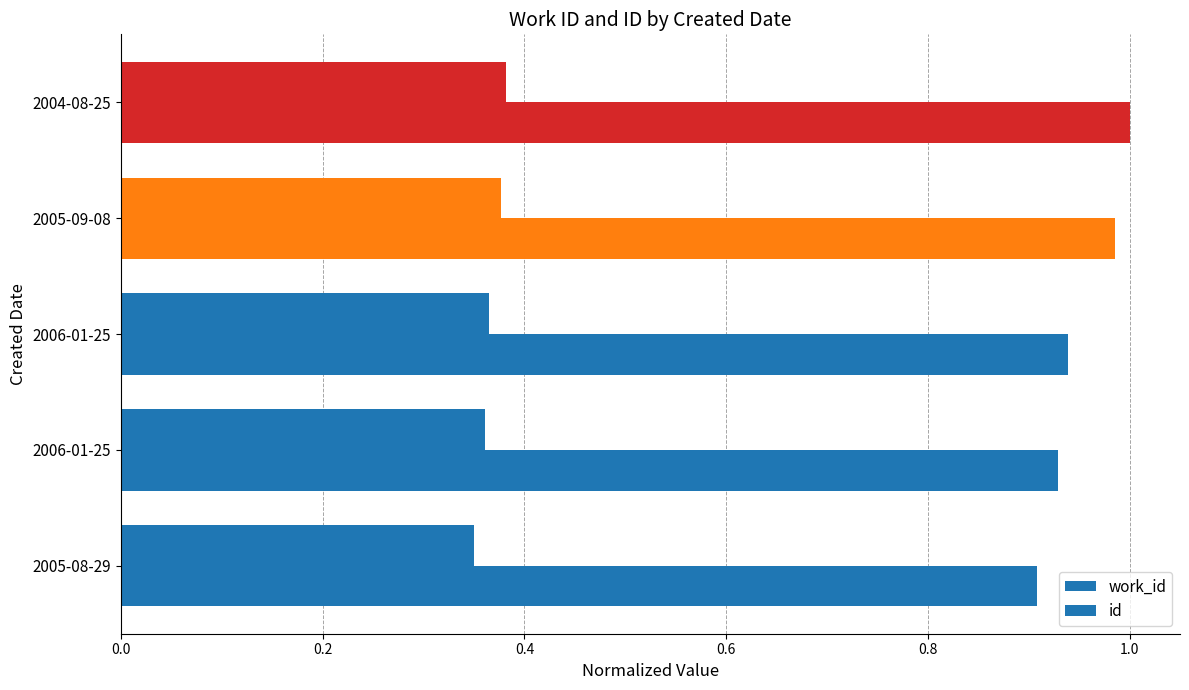

How many id values are between 0 and 1?

5